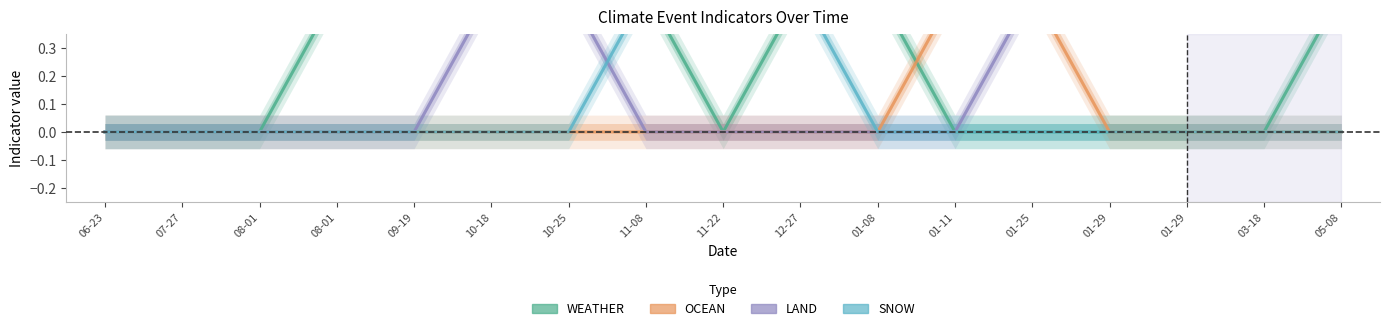

Rank the categories by SNOW value from highest to lowest.

11-22, 11-08, 12-27, 06-23, 07-27, 08-01, 08-01, 09-19, 10-18, 10-25, 01-08, 01-11, 01-25, 01-29, 01-29, 03-18, 05-08